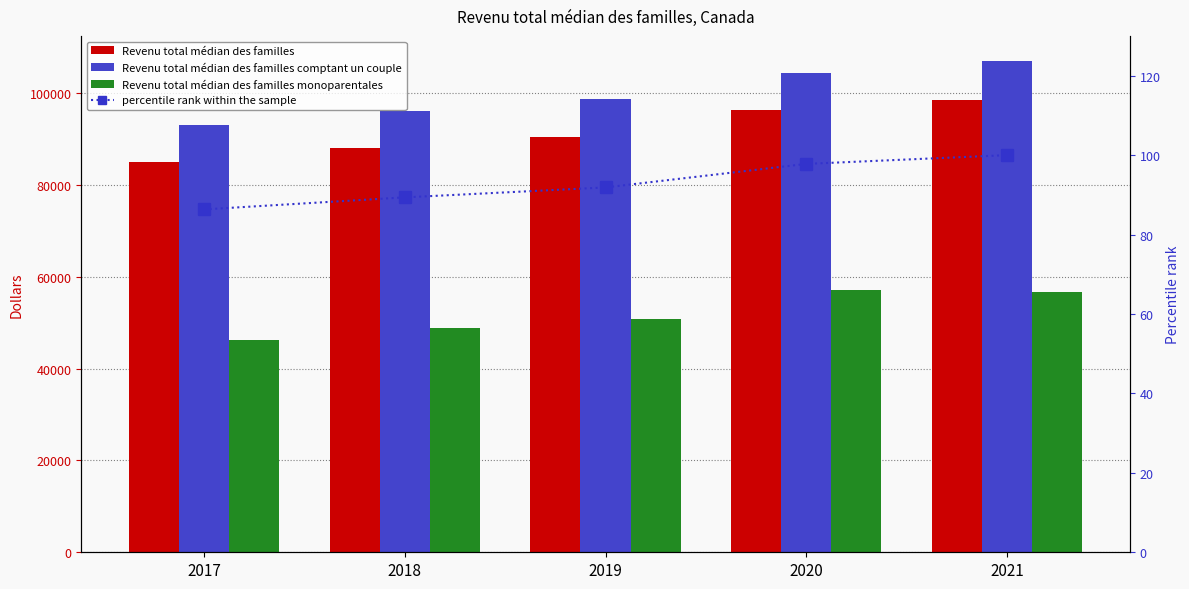

What is the total value across all series at 2019?

239971.9